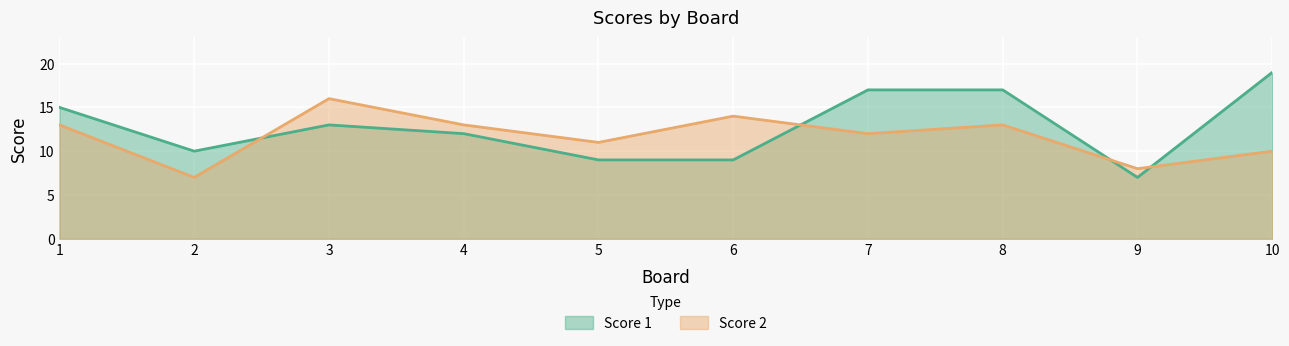

How many times do Score 2 and Score 1 cross each other?

4